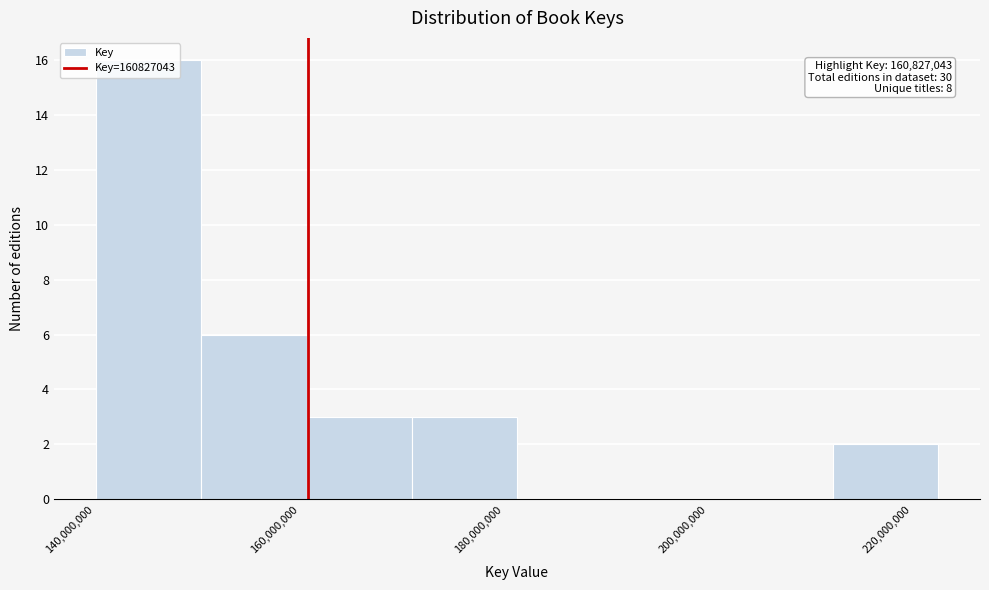

Over which range of the x-axis is the bar tallest?

140000000 to 150000000